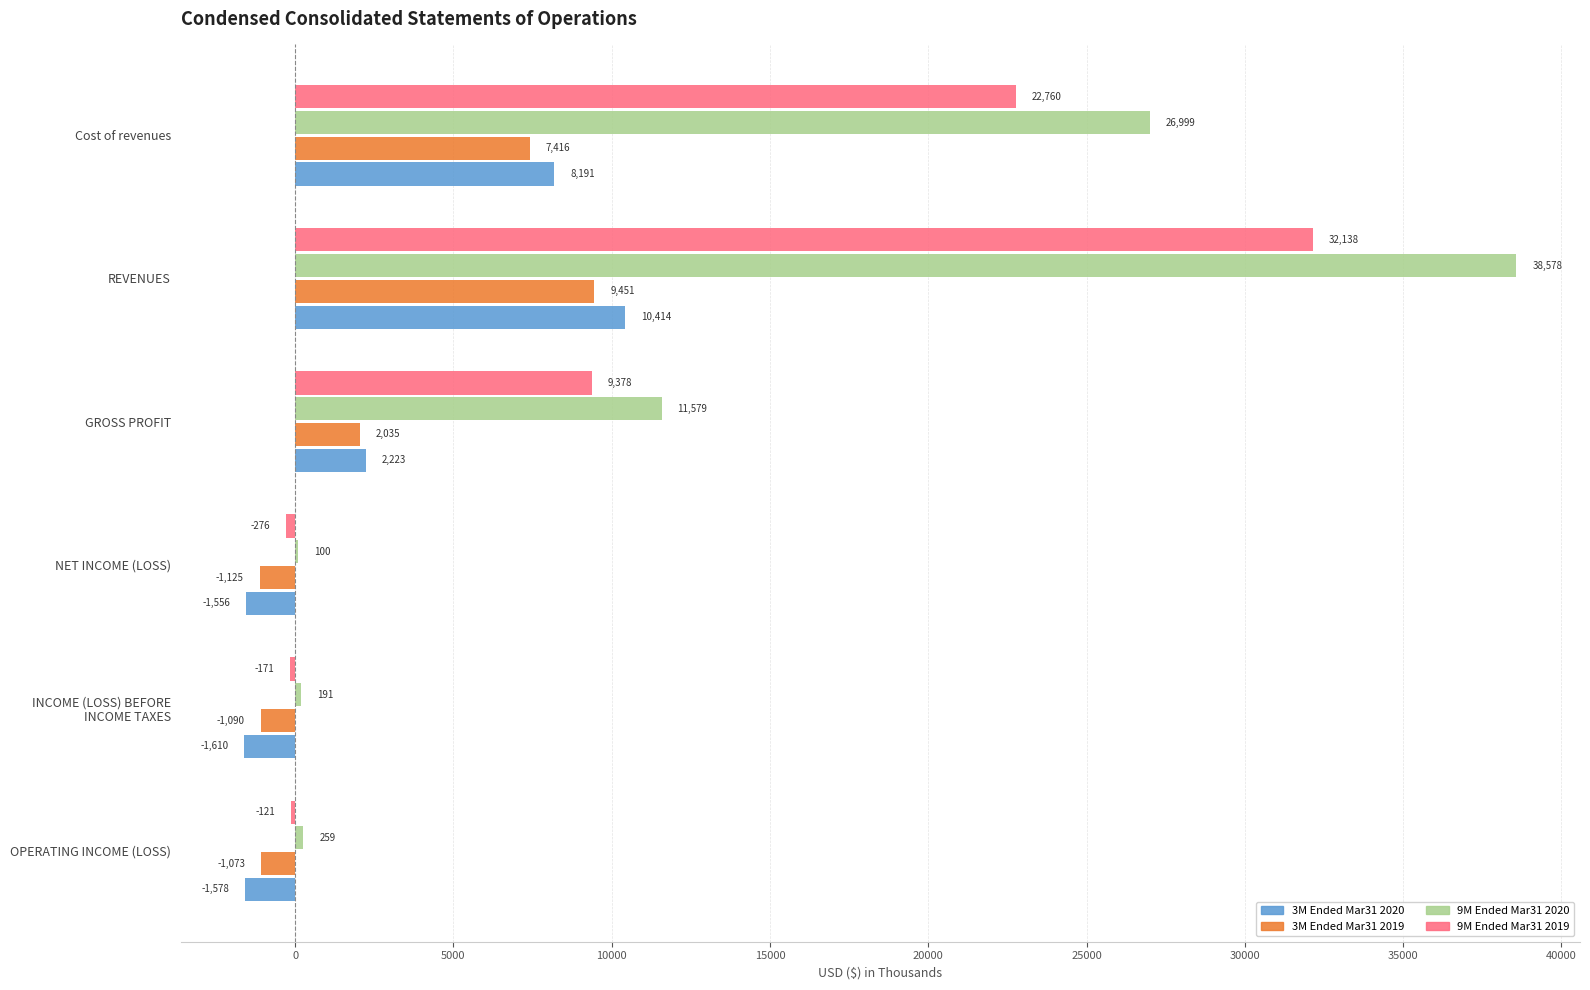

The 9M Ended Mar31 2019 series shows 32138 at REVENUES. True or false?

True